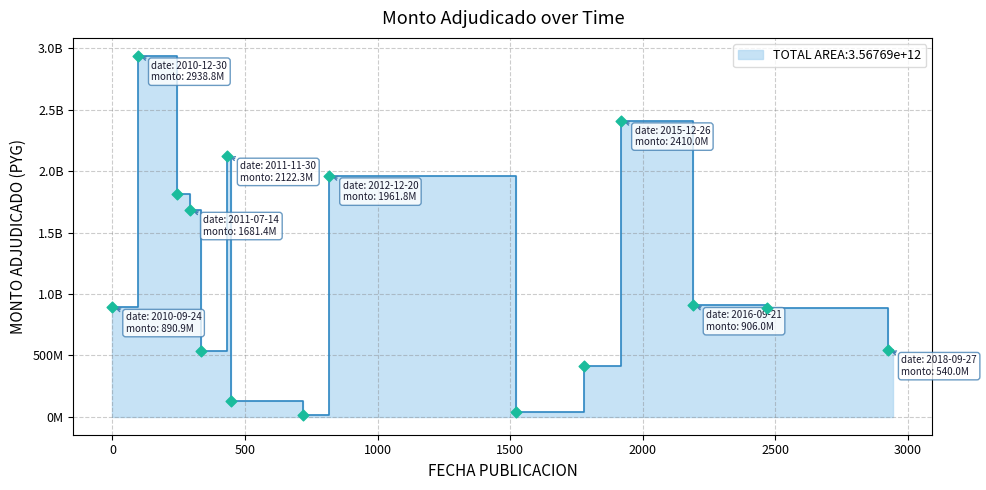

What is the change in value from 2015-08-07 to 2016-09-21?

+492203250